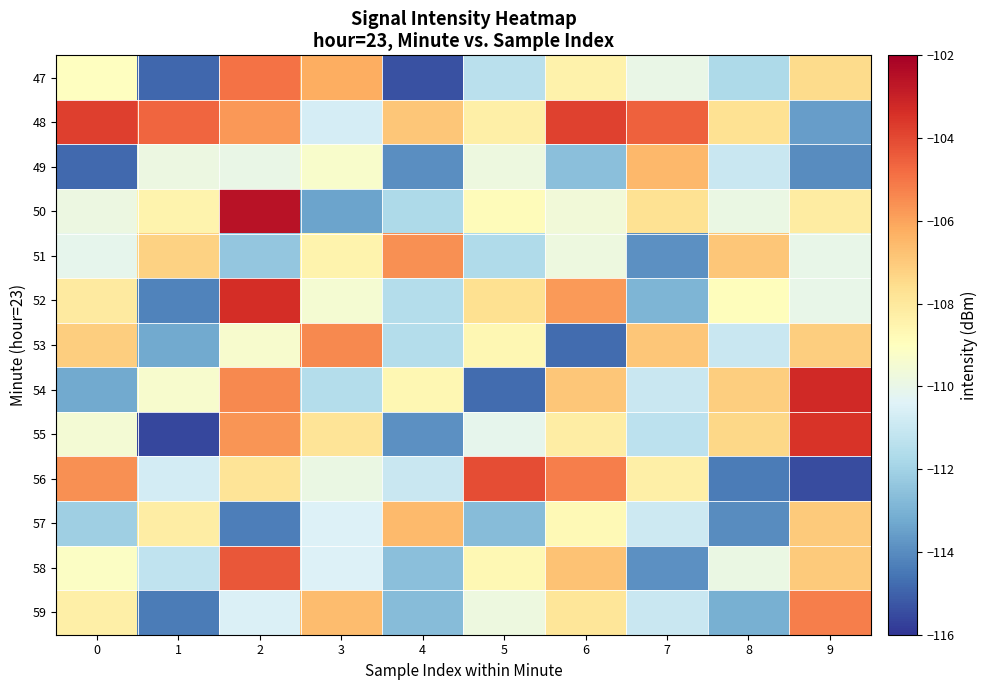

What is the greatest value displayed?

-102.6